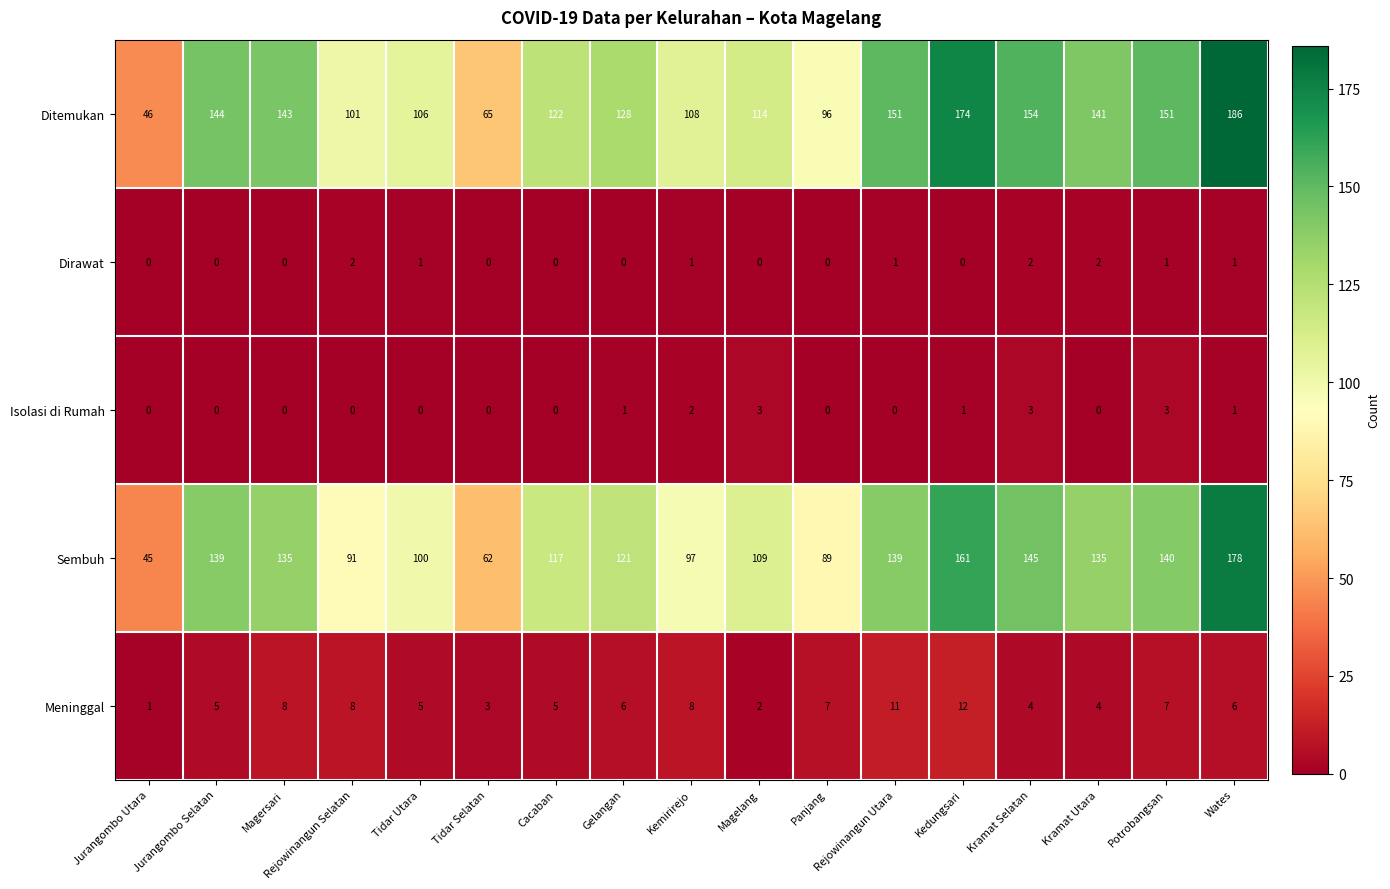

What is the sum of the Meninggal values at Kramat Selatan and Cacaban?

9